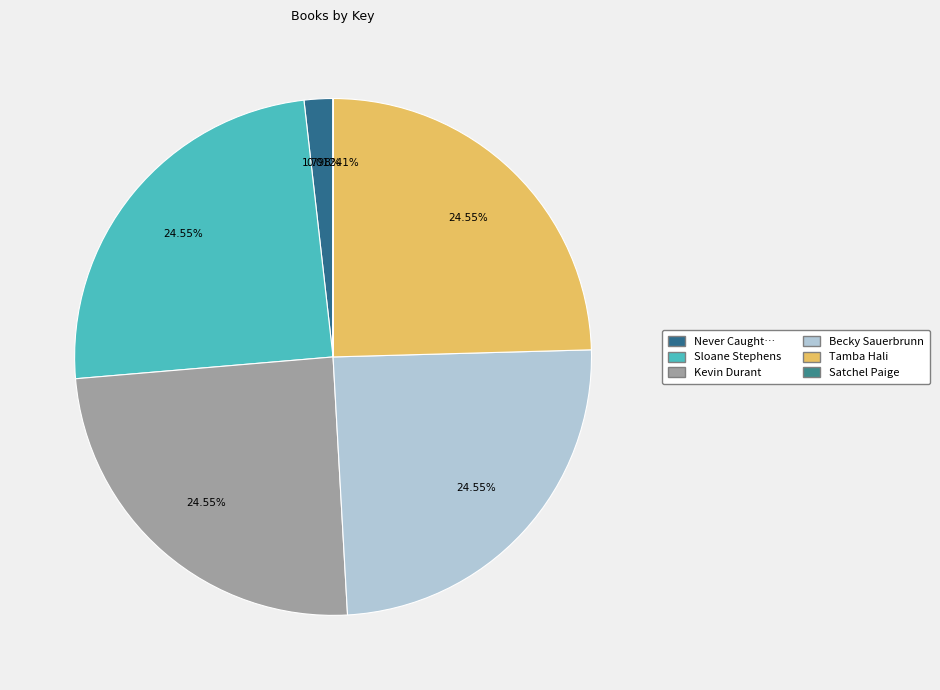

What is the smallest slice in the pie chart?

Satchel Paige